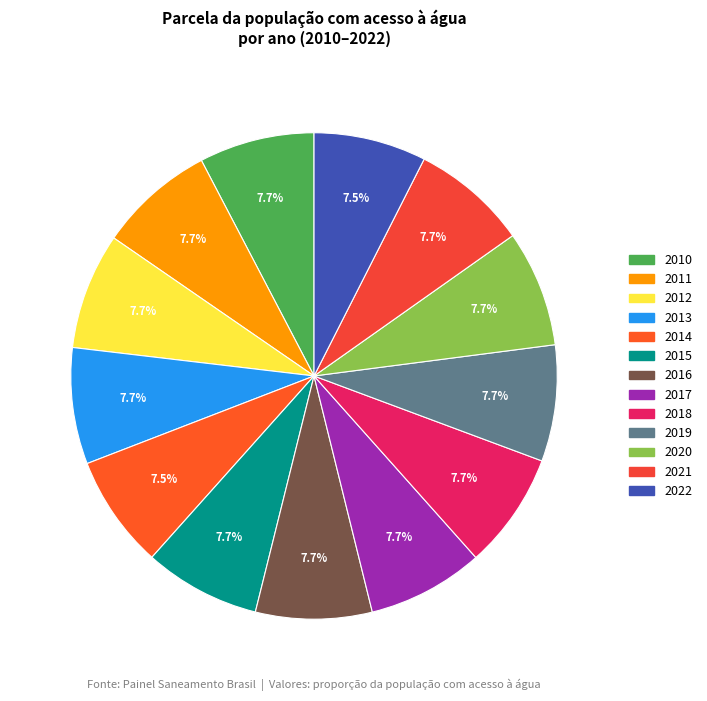

Rank the categories by value from lowest to highest.

2022, 2014, 2010, 2011, 2012, 2013, 2015, 2016, 2017, 2018, 2019, 2020, 2021